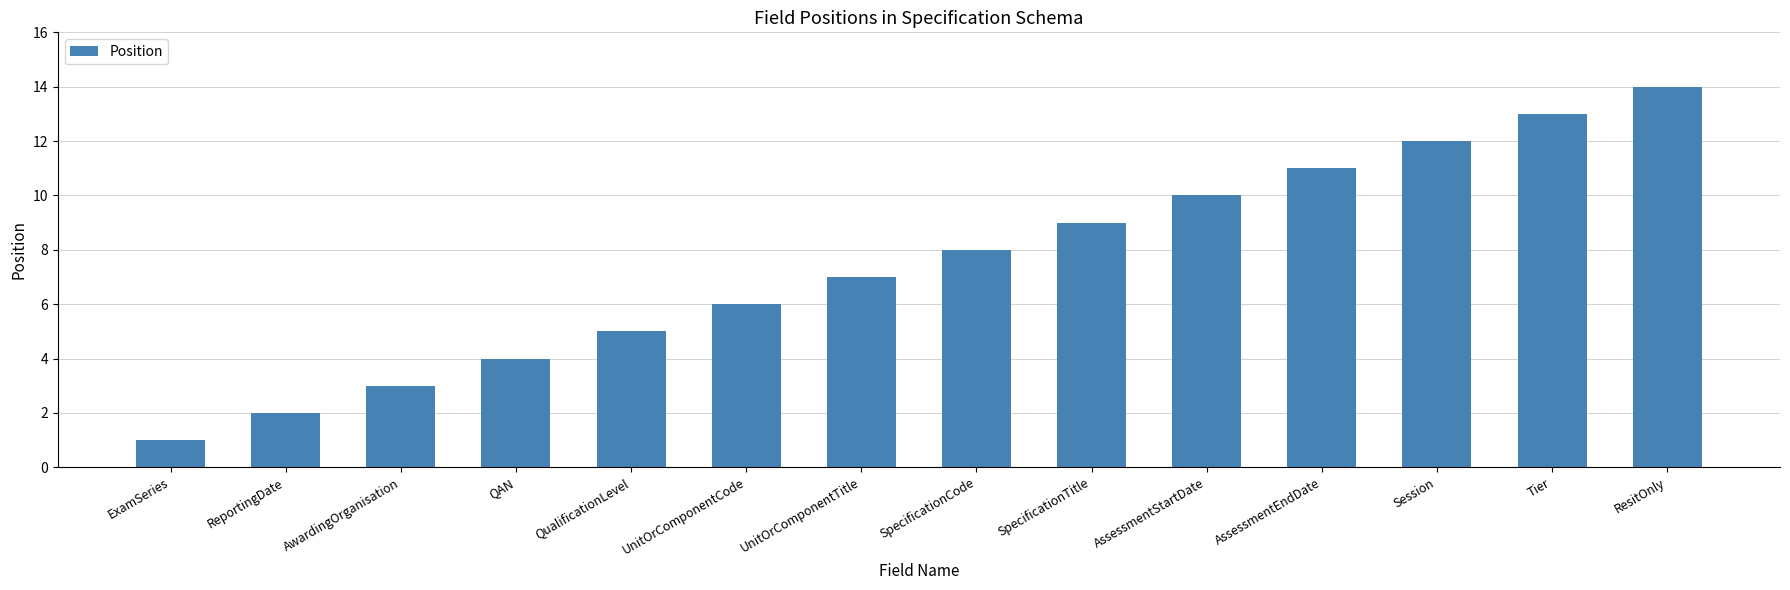

How many categories are shown in the chart?

14